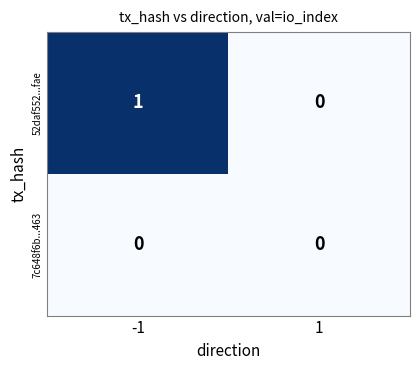

Reading right to left, extract all data points from this chart.

52daf552...fae: 1=0	-1=1
7c648f6b...463: 1=0	-1=0